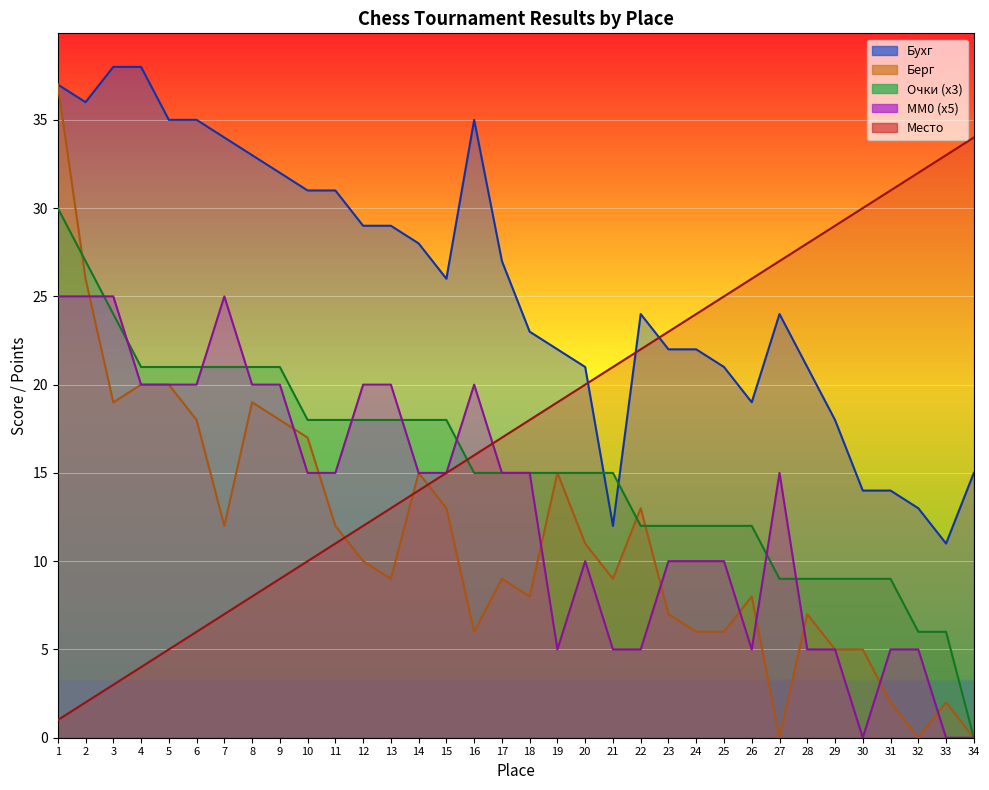

What value does the Место series have at 25, to the nearest 5?

25